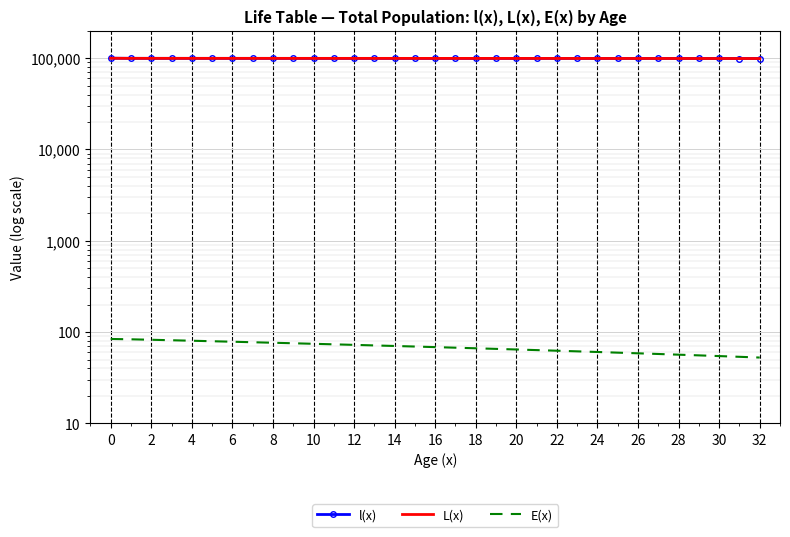

What is the difference between the second highest and second lowest values in the E(x) series?

29.7